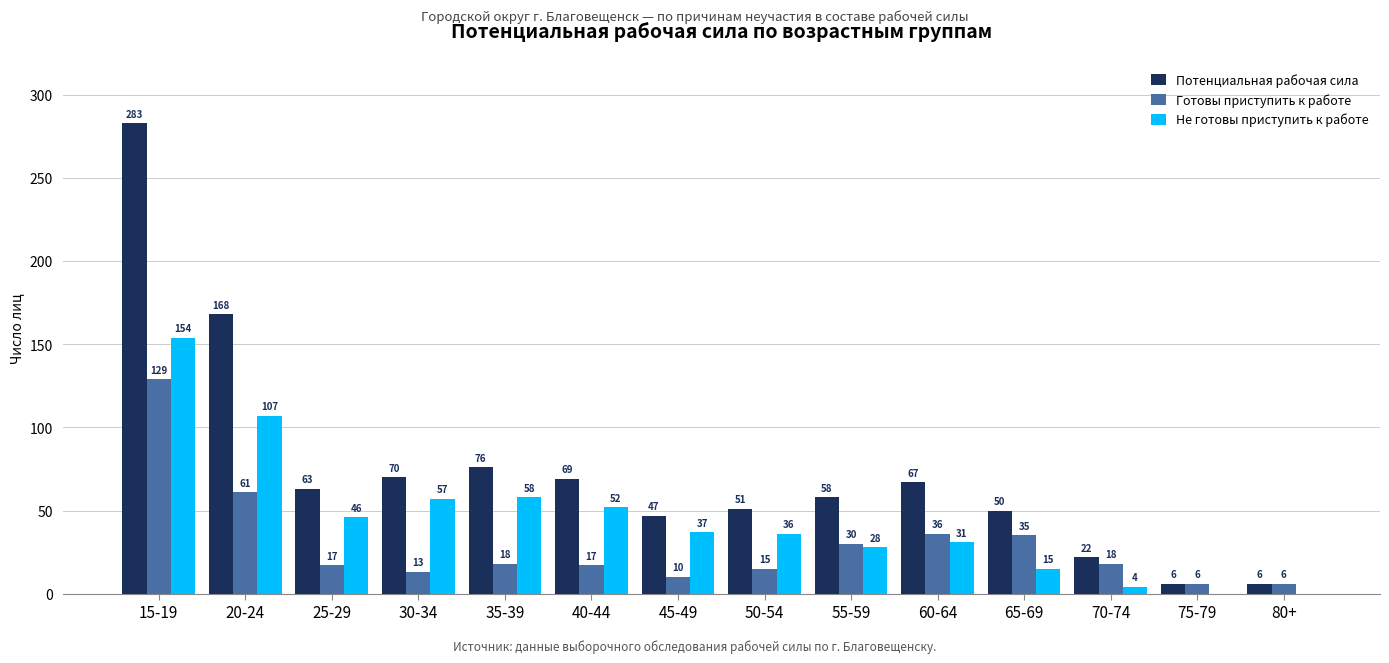

The value of Потенциальная рабочая сила at 75-79 is 6. True or false?

True